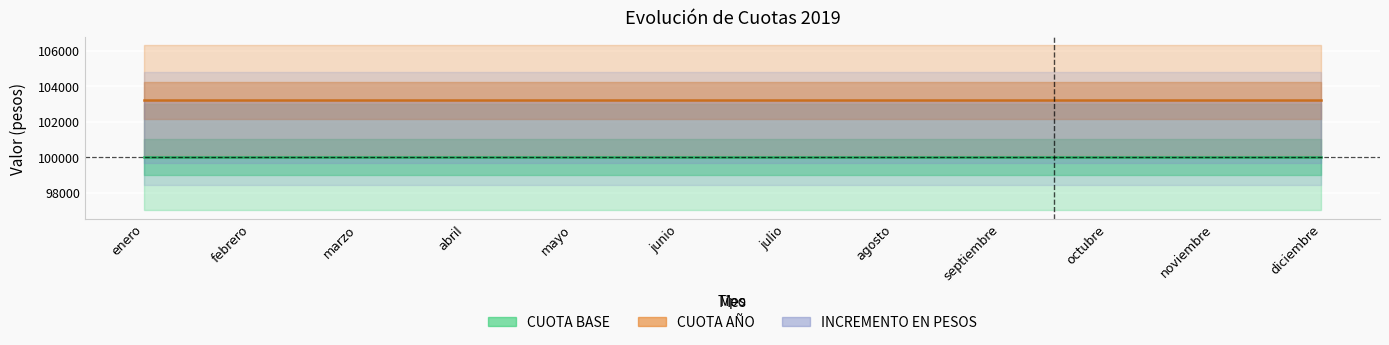

What is the value of the INCREMENTO EN PESOS point at the 12th from the left?

3200